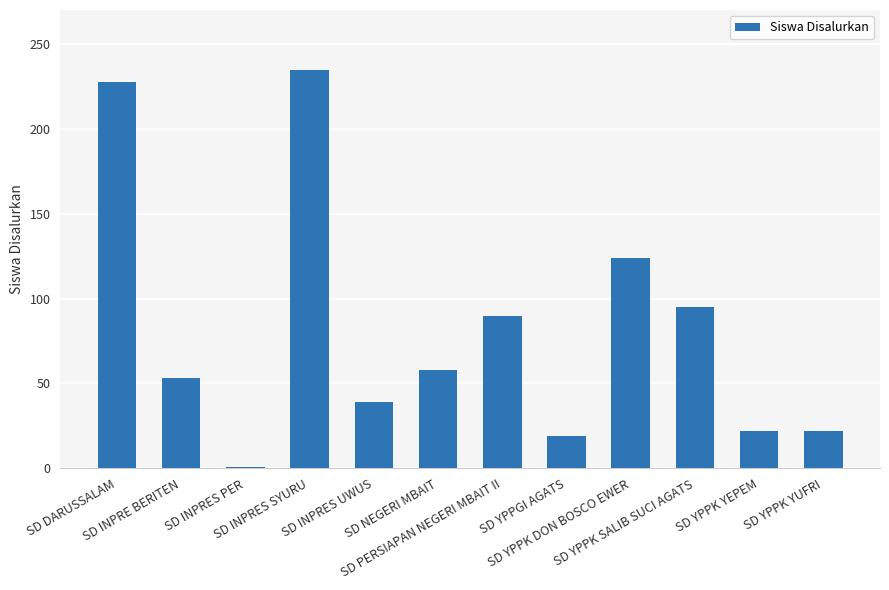

What is the difference between the maximum and minimum values?

234